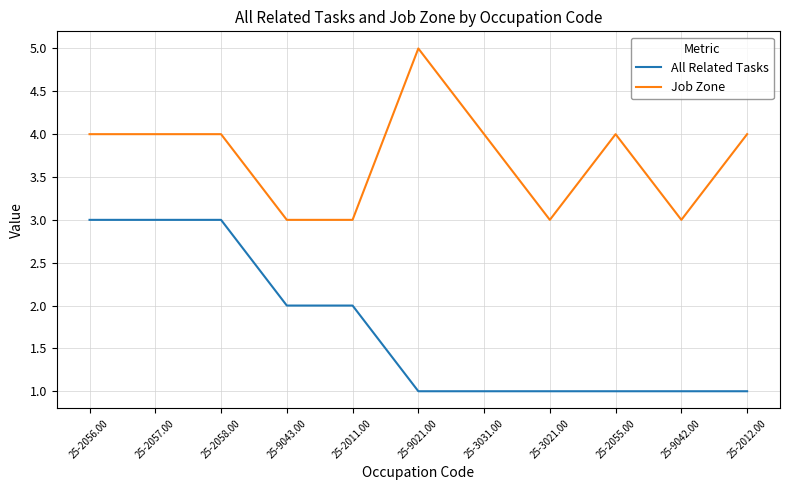

Rank the series by their maximum value, from lowest to highest.

All Related Tasks, Job Zone